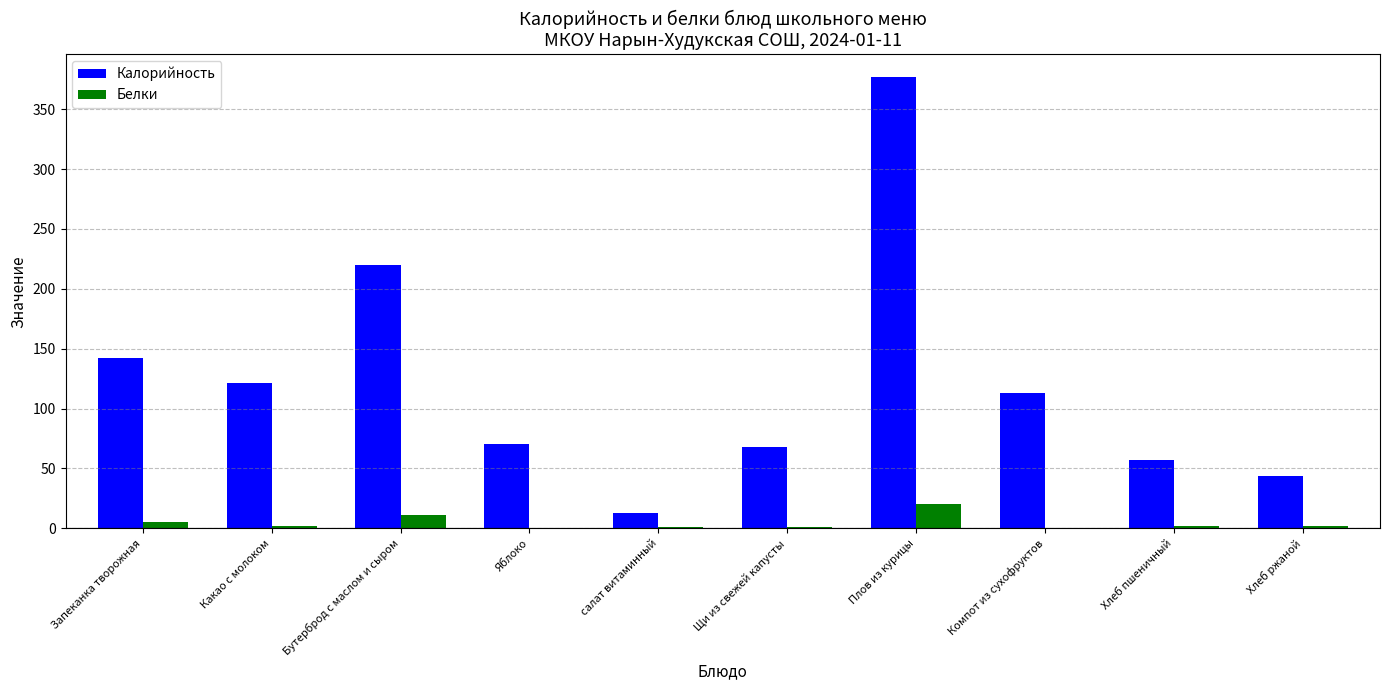

Count the number of categories in the chart.

10